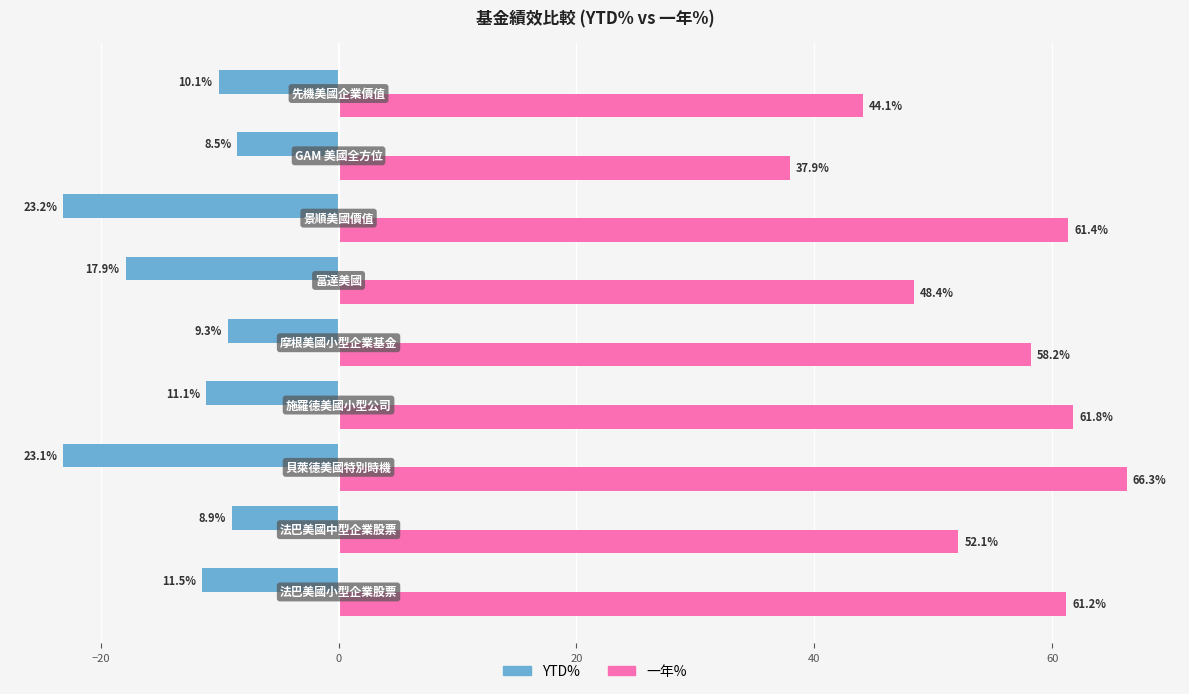

Which series has the largest total across all categories?

一年%